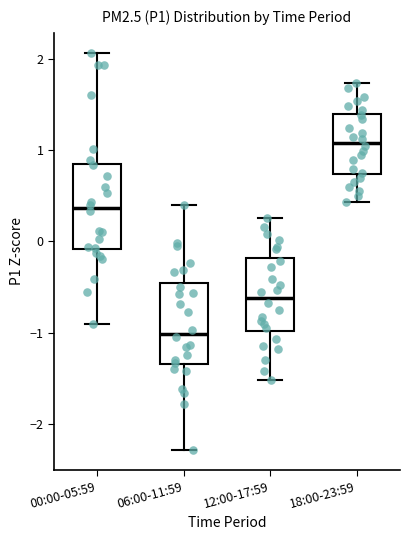

Which box has the lowest median line?

06:00-11:59